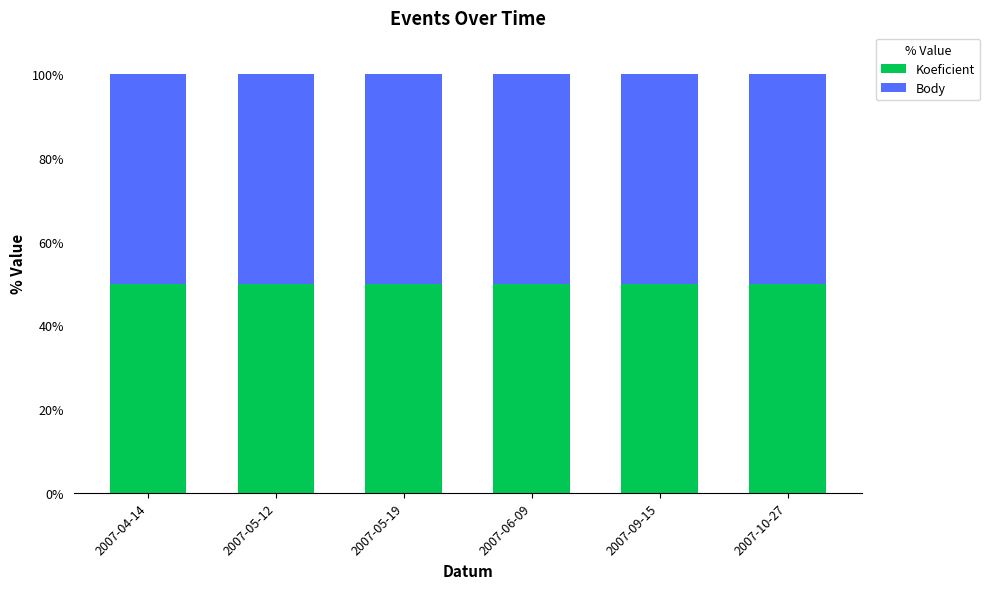

Between 2007-10-27 and 2007-09-15, which is larger?

2007-09-15